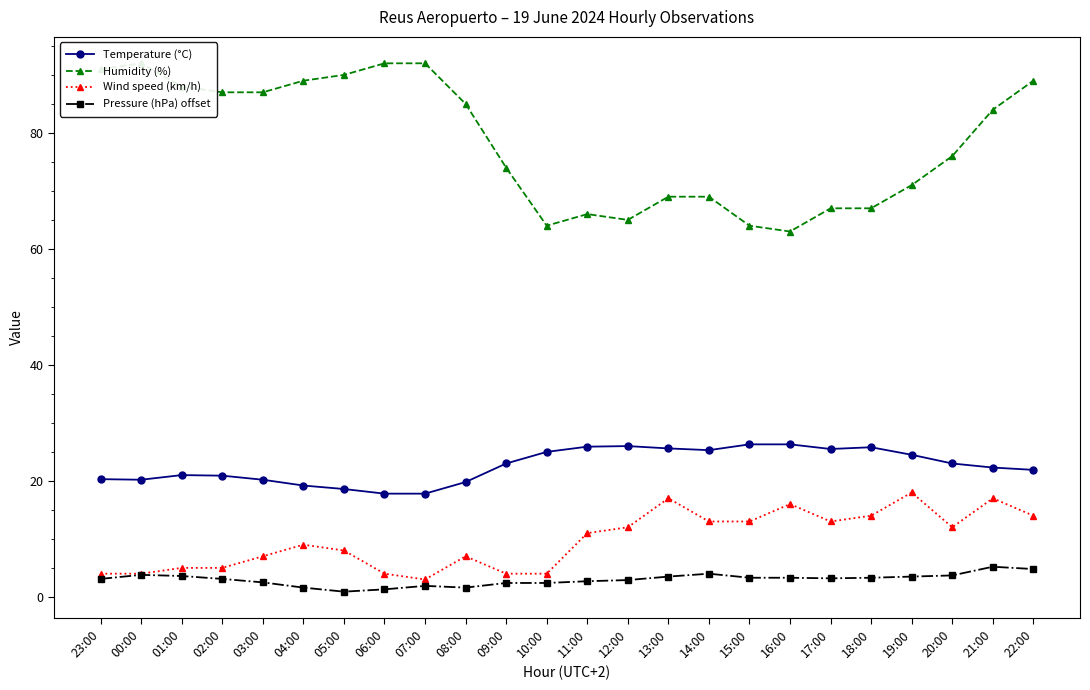

At which category is the sum across all series the highest?

22:00